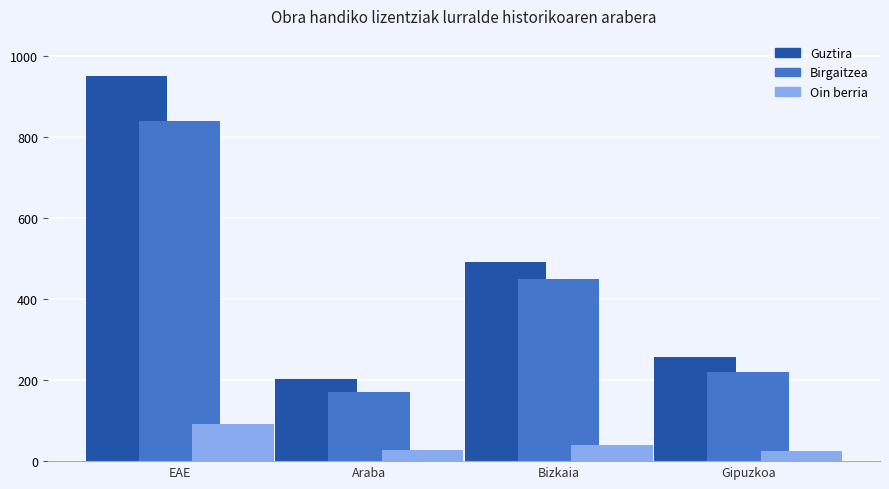

Where is Birgaitzea nearest to the value 506?

Bizkaia